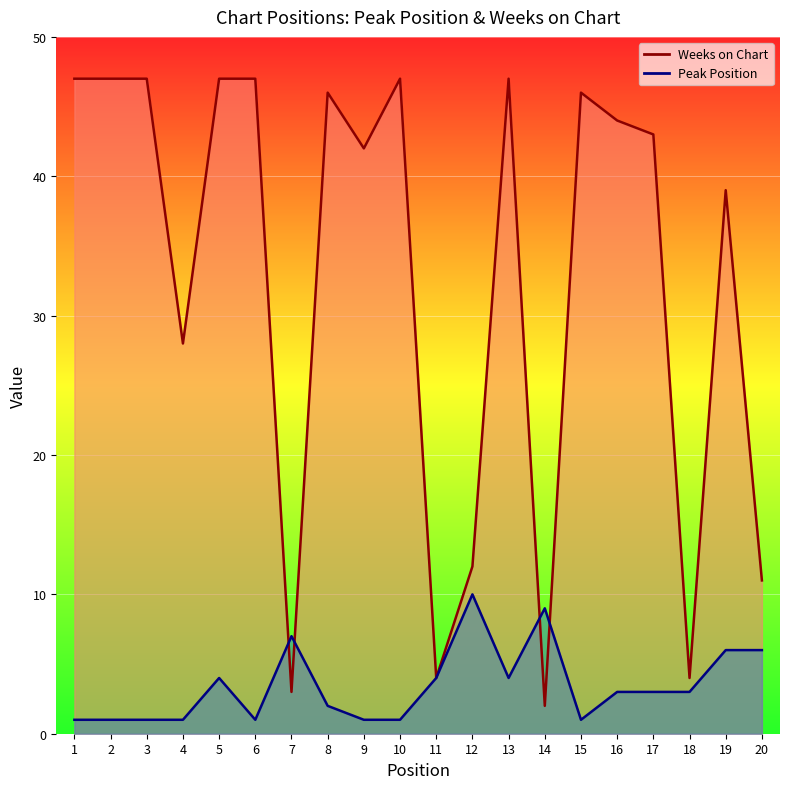

True or false: Peak Position and Weeks on Chart intersect in this chart.

True